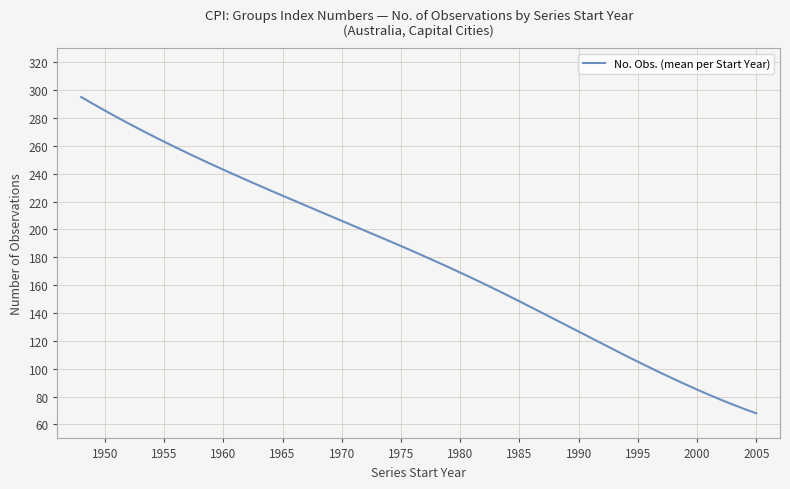

What is the difference between the maximum and minimum values?

227.0